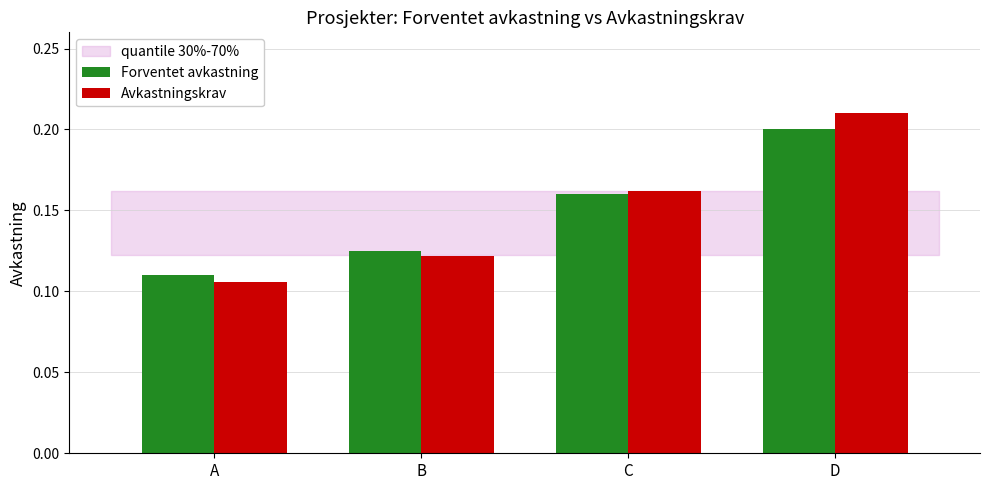

Count the number of data series in this chart.

2